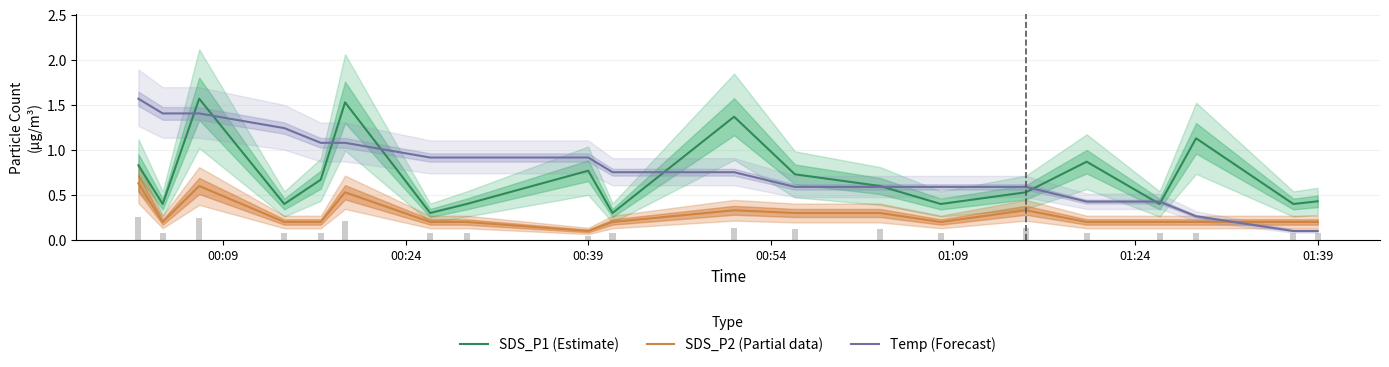

What is the lowest value of the SDS_P2 (Partial data) series?

0.1